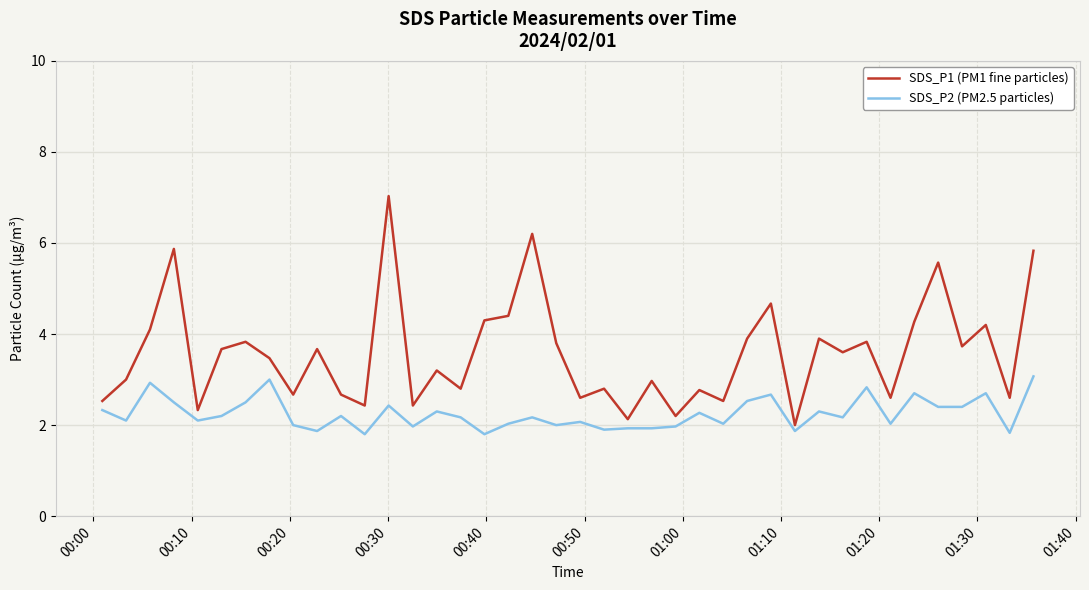

What is the difference between the maximum and minimum values in the SDS_P1 (PM1 fine particles) series?

5.0